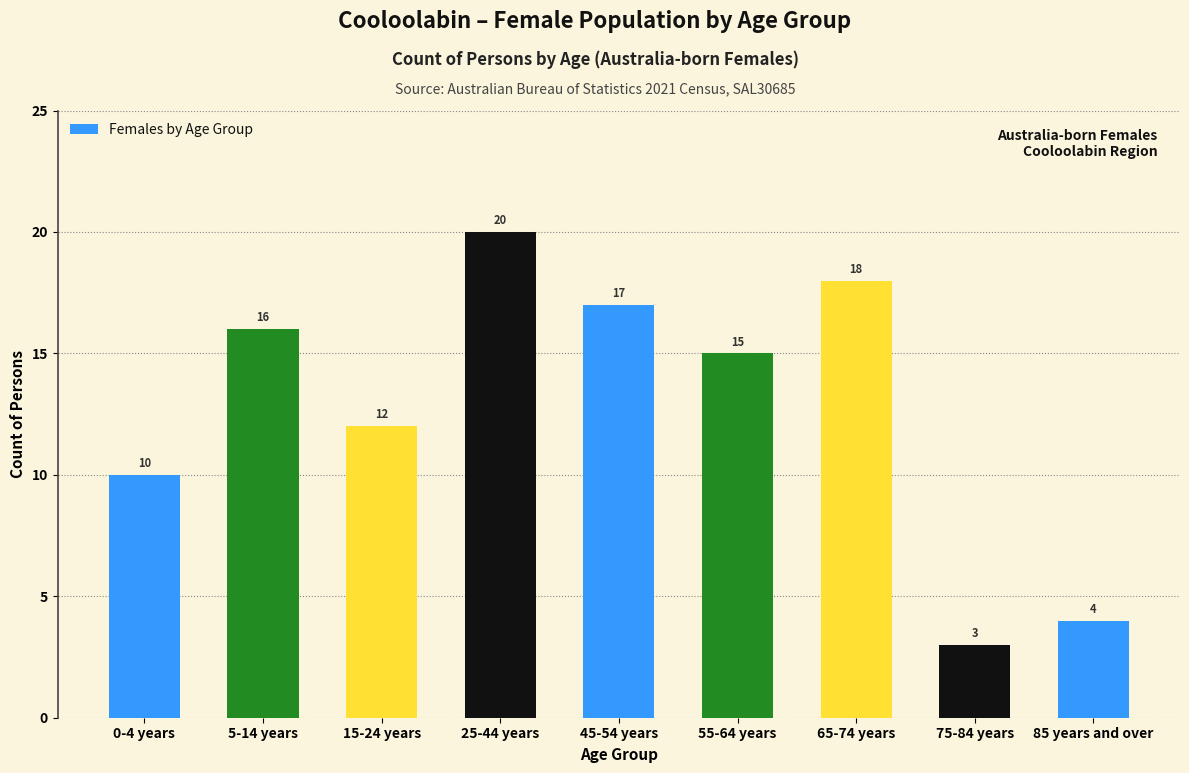

Reading left to right, list all the values displayed in this chart.

10	16	12	20	17	15	18	3	4